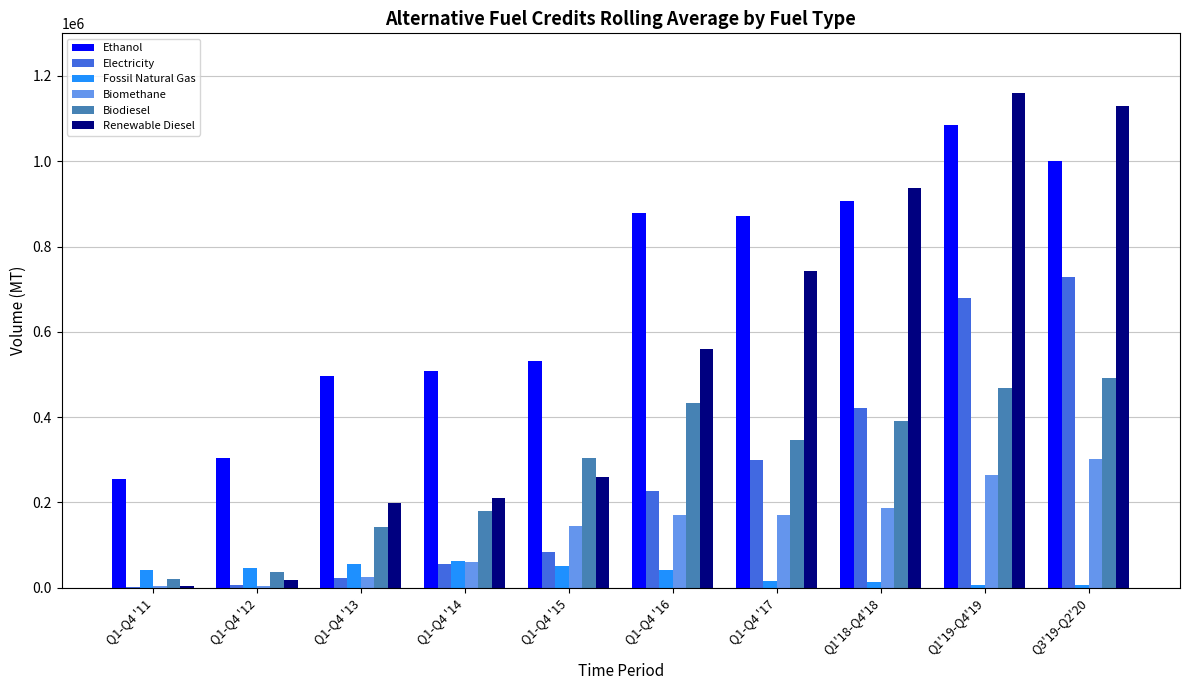

Where is Biodiesel nearest to the value 256325?

Q1-Q4 '15